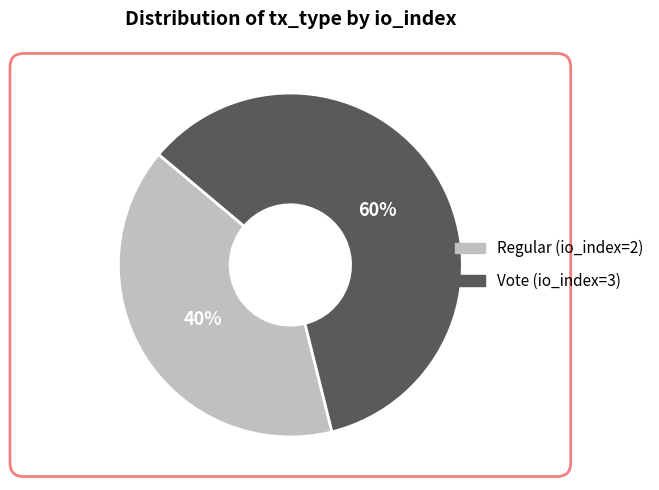

Is there a majority slice in this chart?

Yes